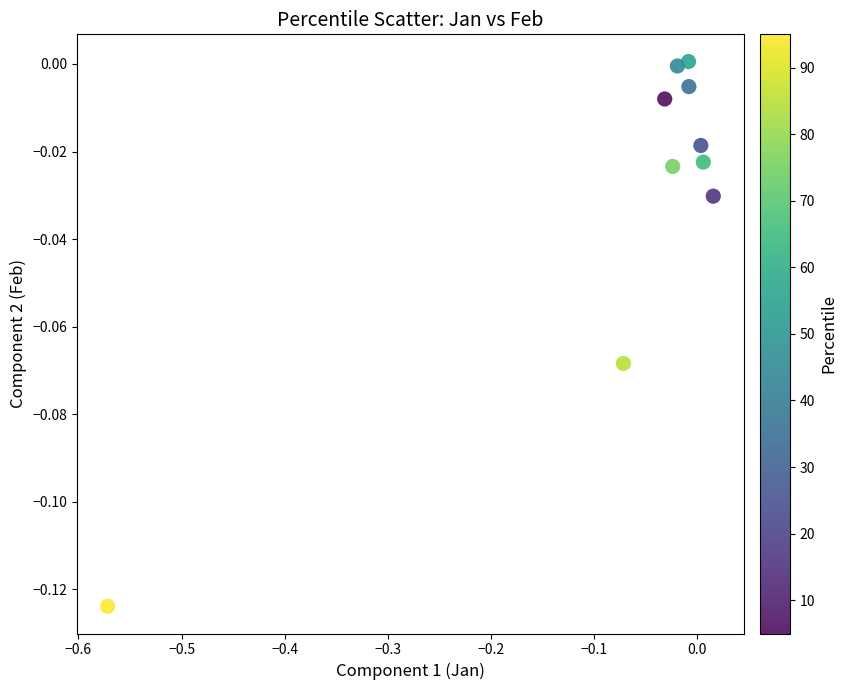

What is the range of X values (max minus min)?

0.6